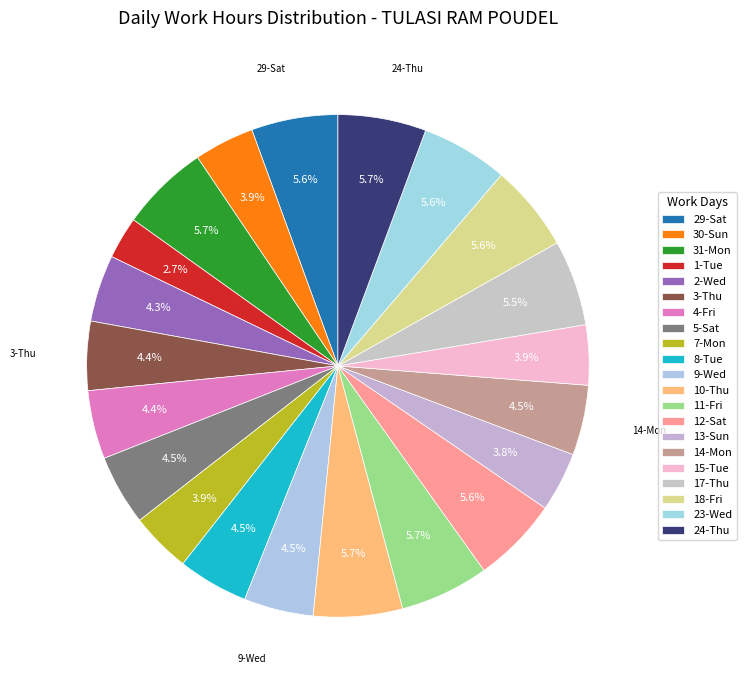

To the nearest percent, what is the difference between the 29-Sat and 7-Mon slice percentages?

2%